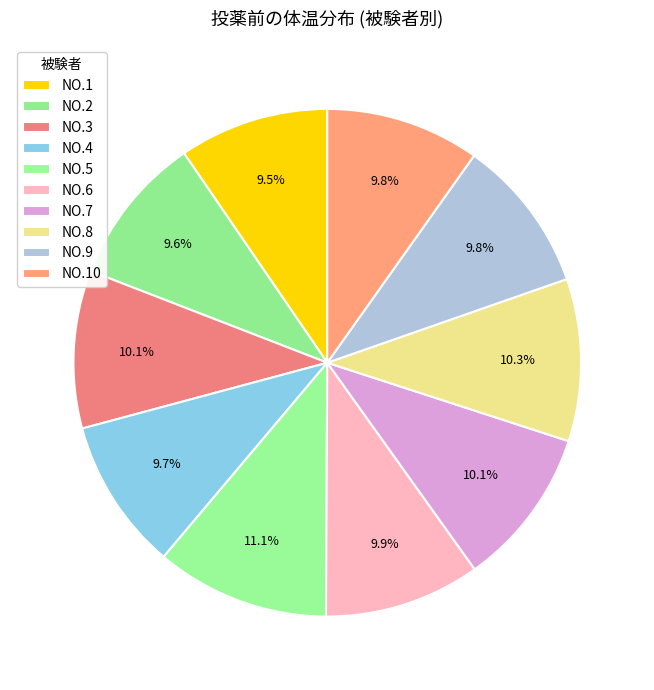

Does NO.6 account for over 50% of the chart?

No